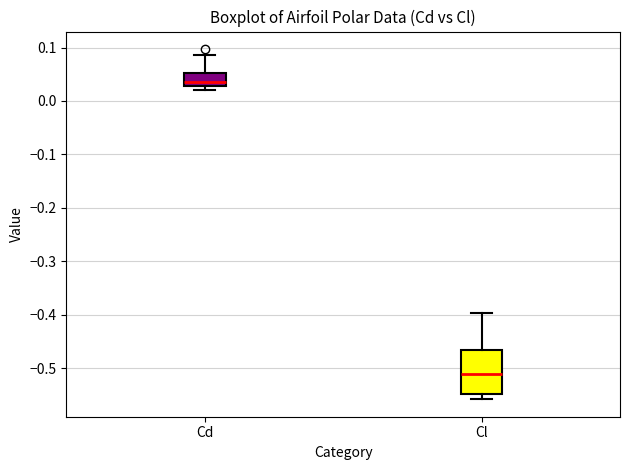

Where does the lower whisker of the box for Cl end on the y-axis? The values are not printed on the chart, so give them approximately, as read against the axis.

-0.56